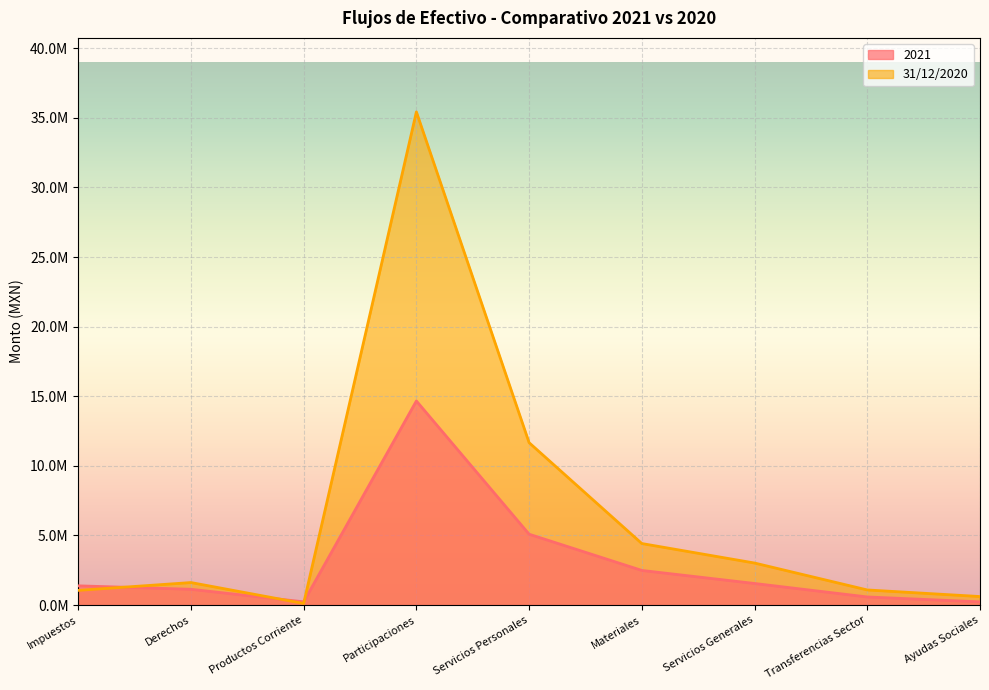

What are all the series names shown in the legend?

2021, 31/12/2020